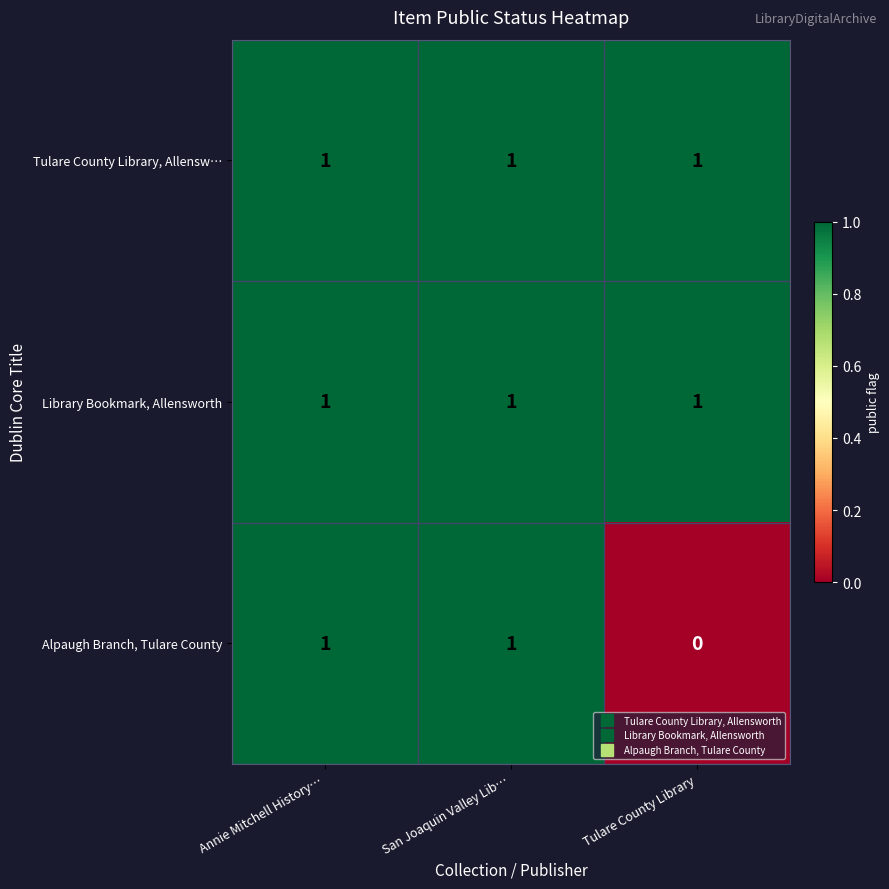

Which series has the widest spread of values?

Alpaugh Branch, Tulare County